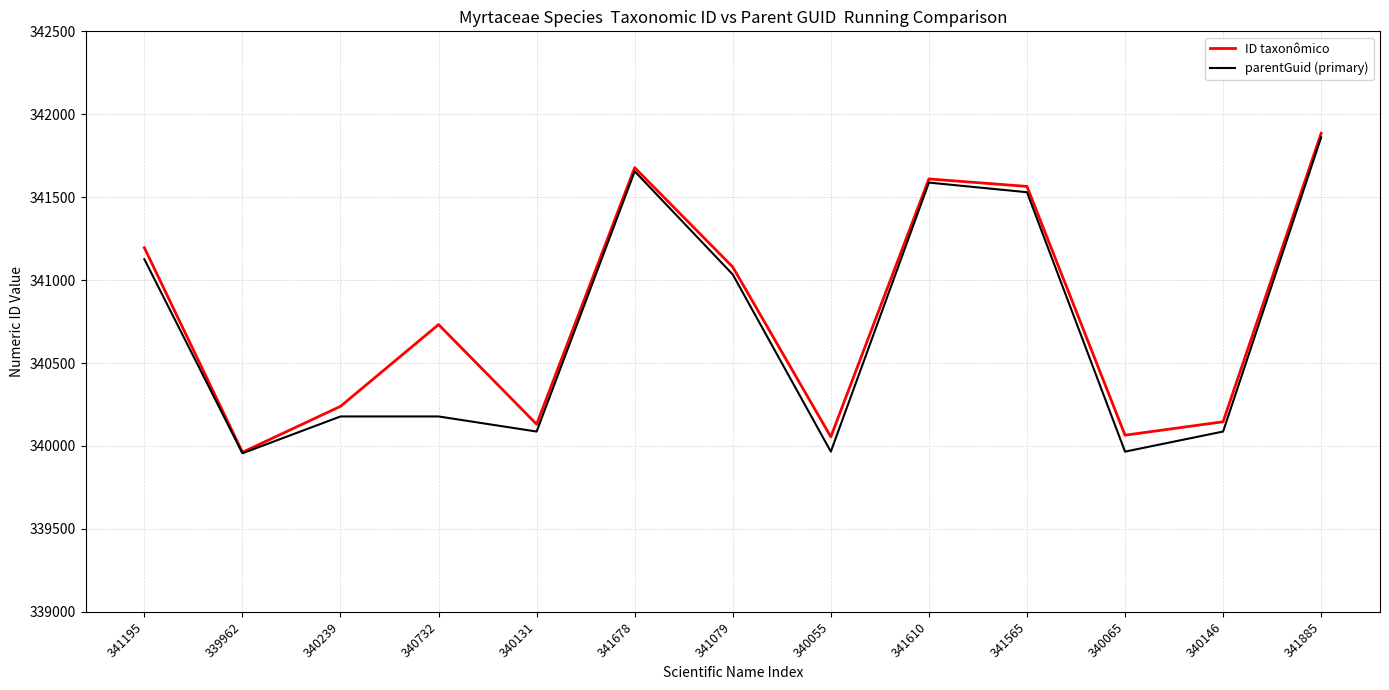

What is the sum of all parentGuid (primary) values?

4429213